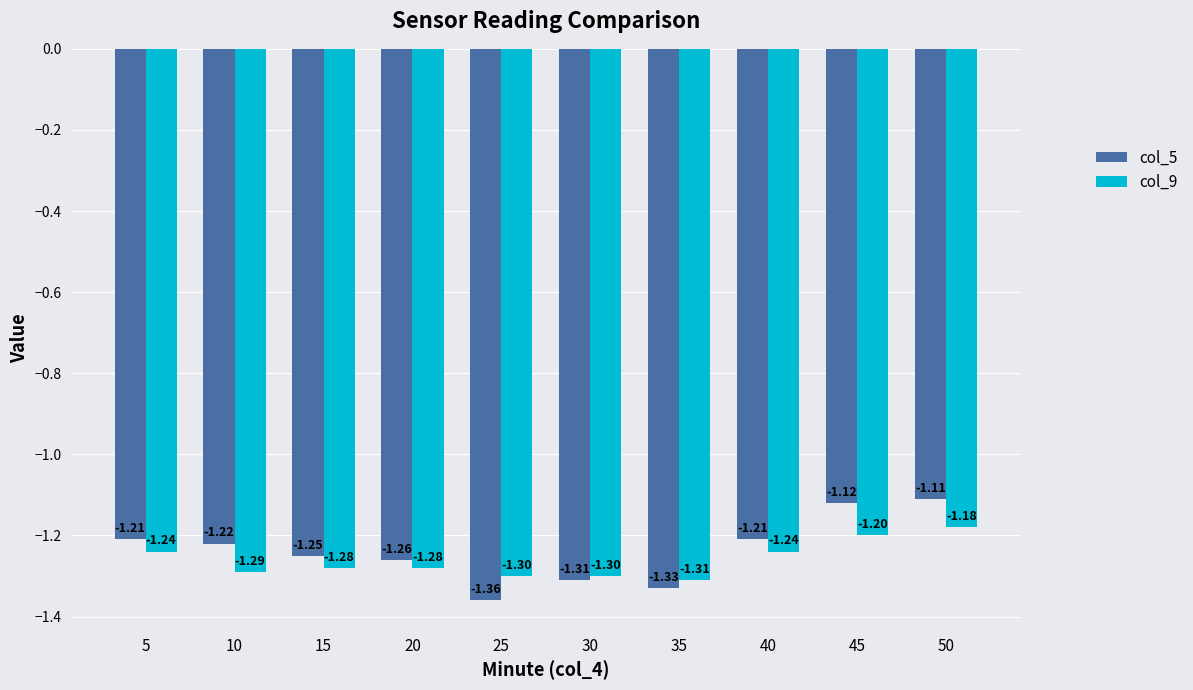

The value of col_9 at 30 is -1.3. True or false?

True